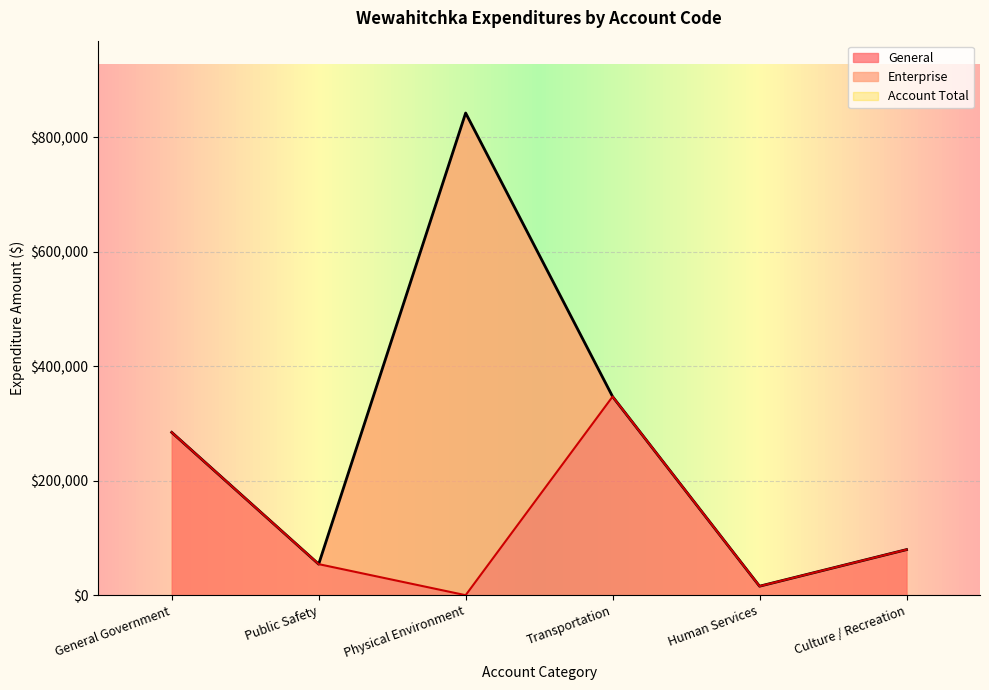

How many interior local valleys does the Account Total series have?

2